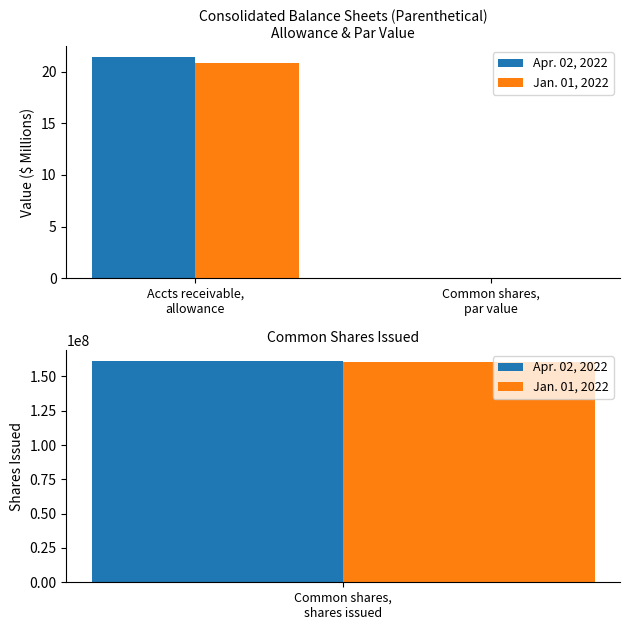

What are all the series names shown in the legend?

Apr. 02, 2022, Jan. 01, 2022